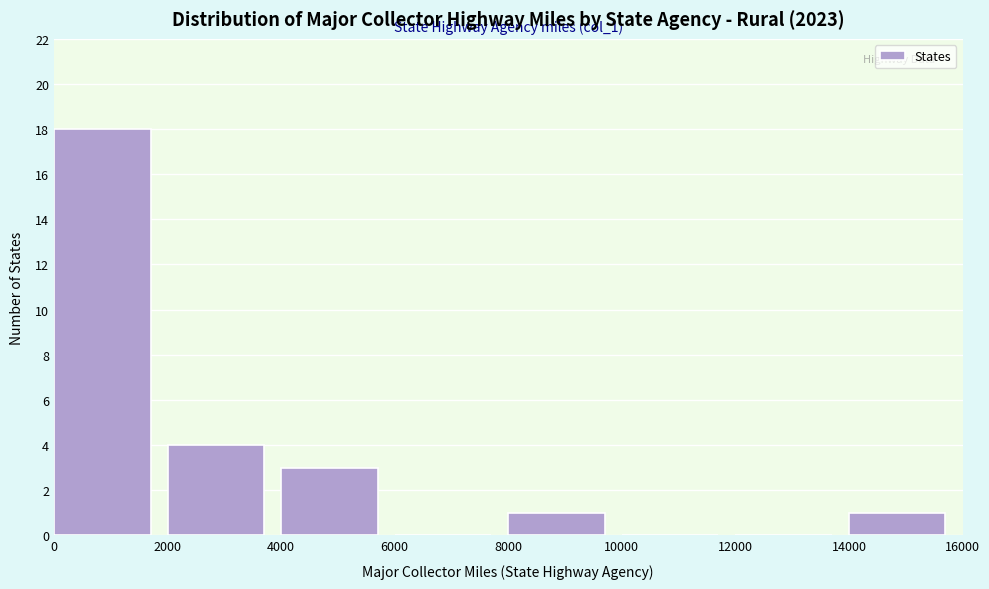

Which range on the x-axis has the tallest bar?

0 to 2000